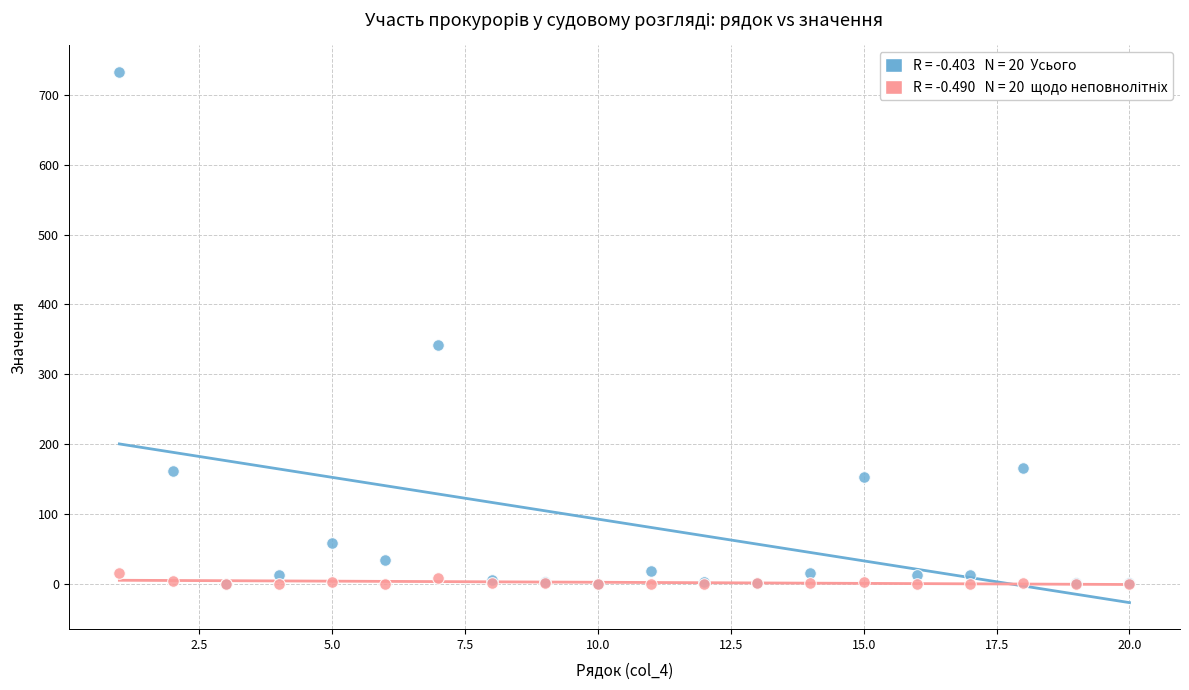

Across all series, what Y value is closest to 366?

342